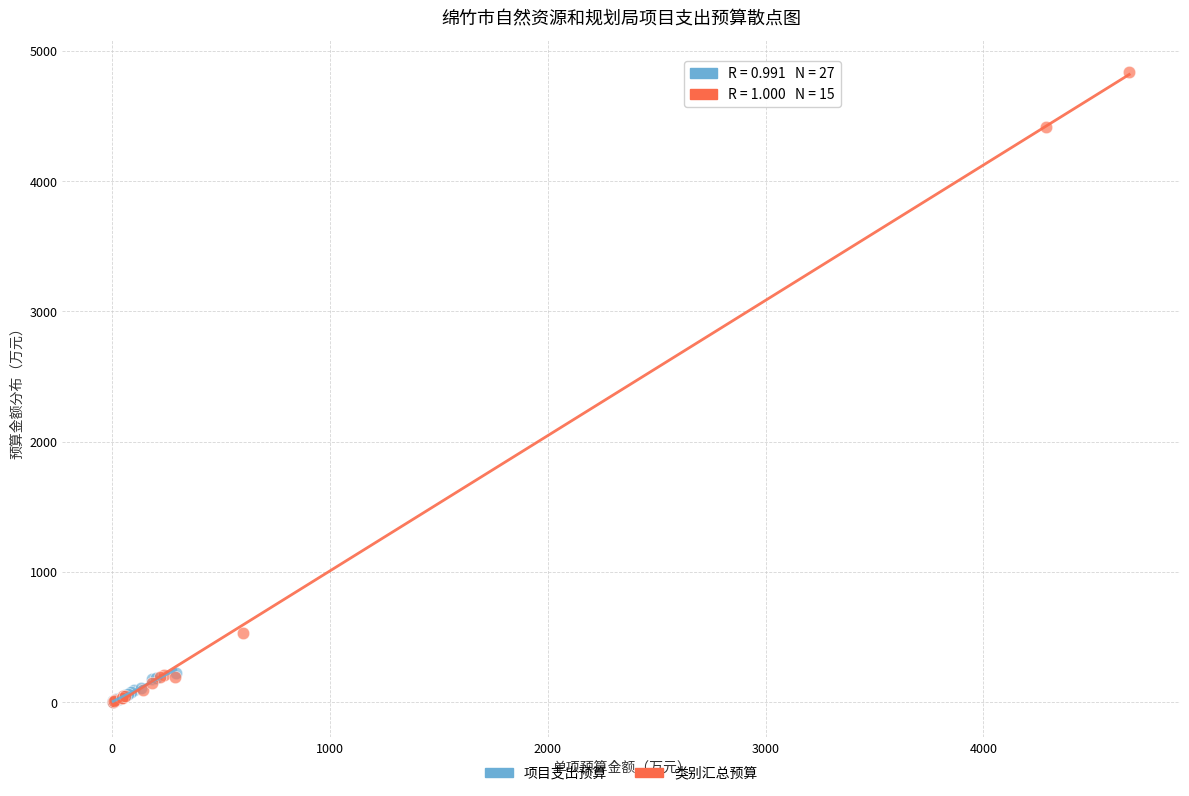

Which series contains the highest Y value?

类别汇总预算